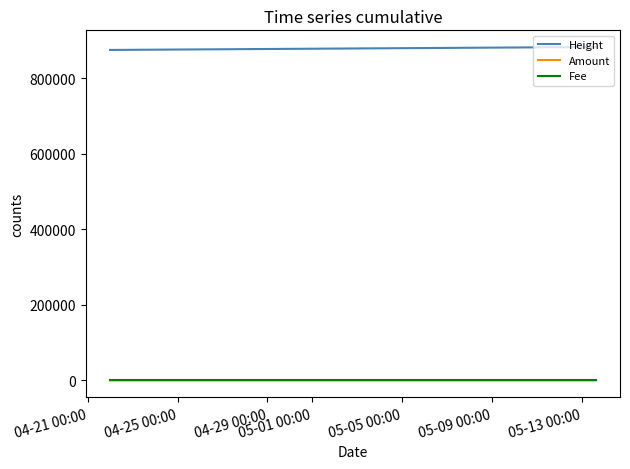

True or false: Height and Amount cross at least once.

False